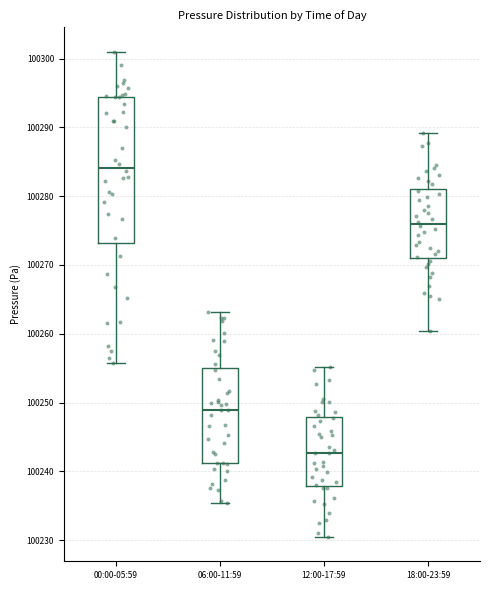

Where does the lower whisker of the box for 12:00-17:59 end on the y-axis? The values are not printed on the chart, so give them approximately, as read against the axis.

100230